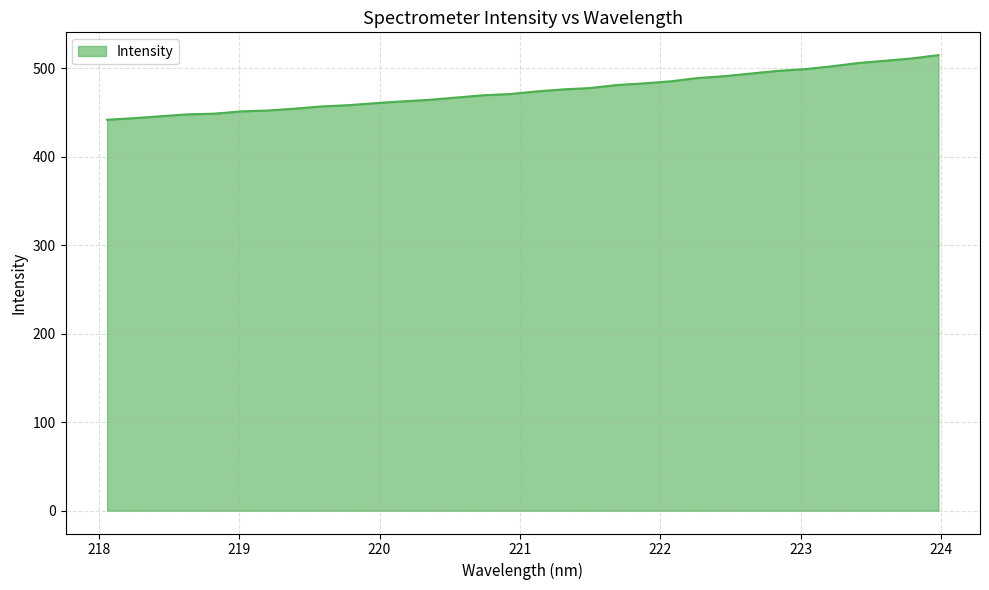

What is the minimum value shown in the chart?

441.6